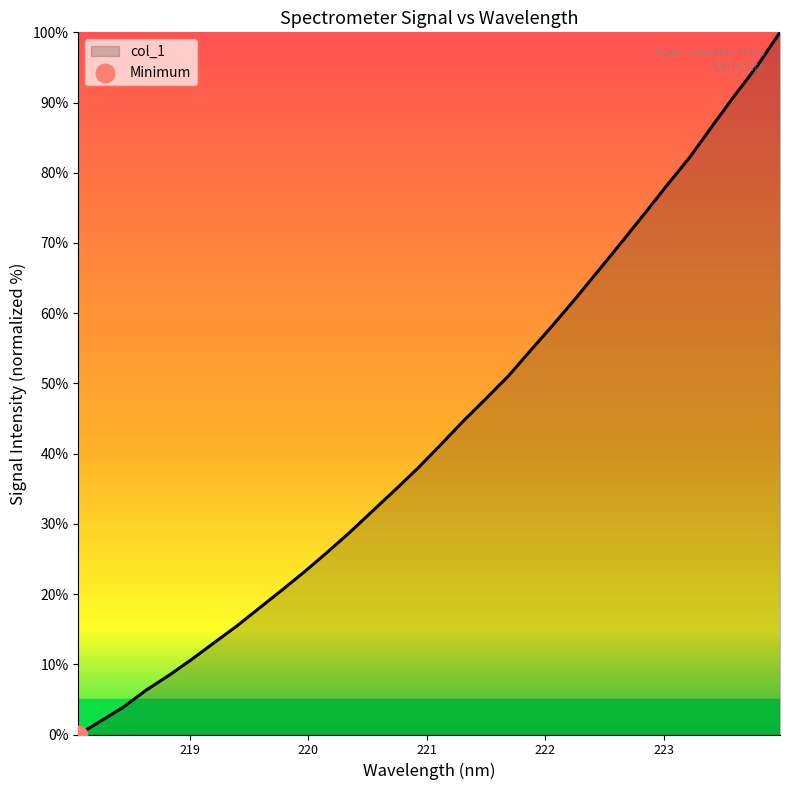

How many lines are shown in the chart?

1